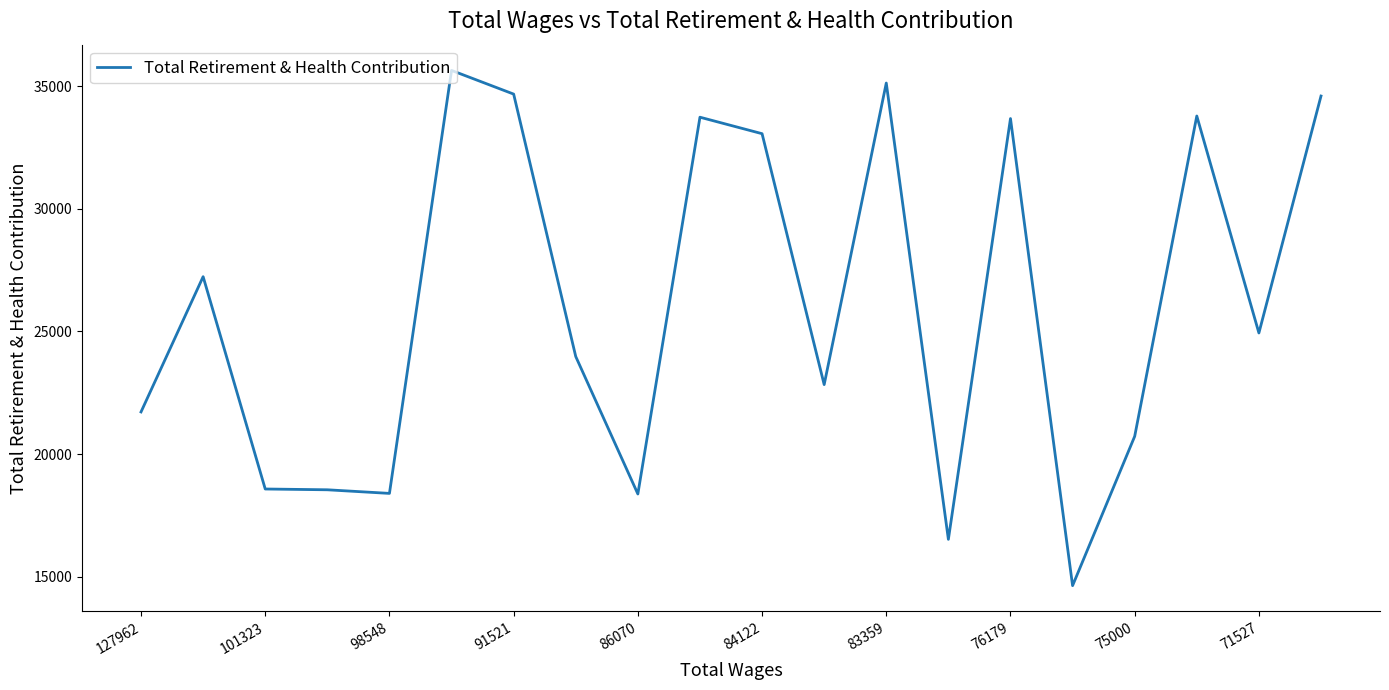

What is the smallest value displayed?

14635